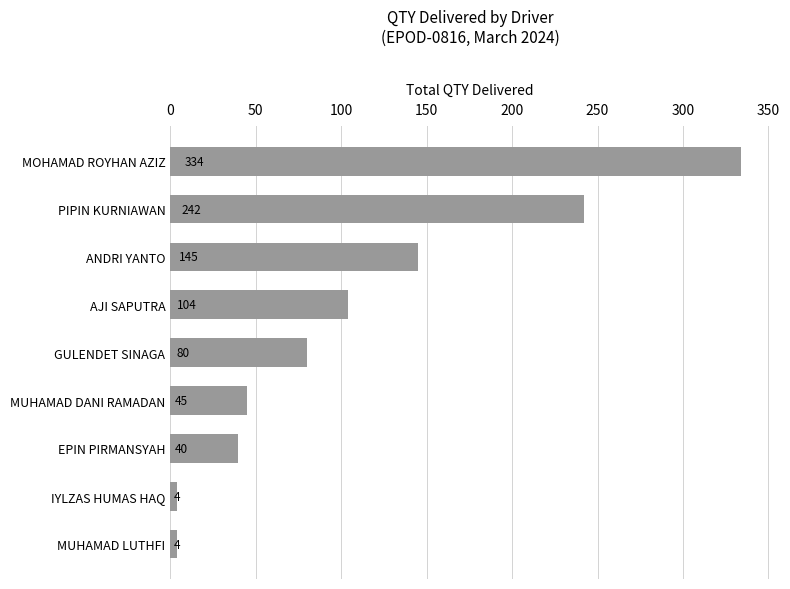

Where is the data nearest to the value 169?

ANDRI YANTO